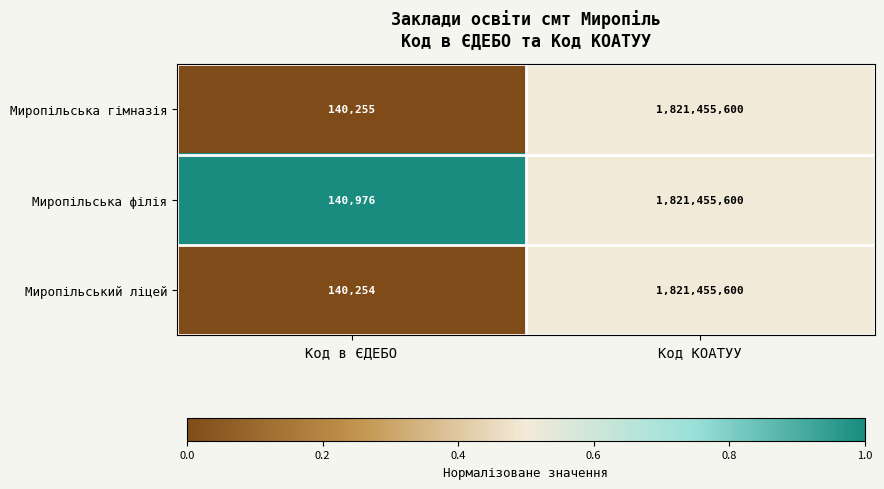

What is the sum of all Миропільська гімназія values?

1821595855